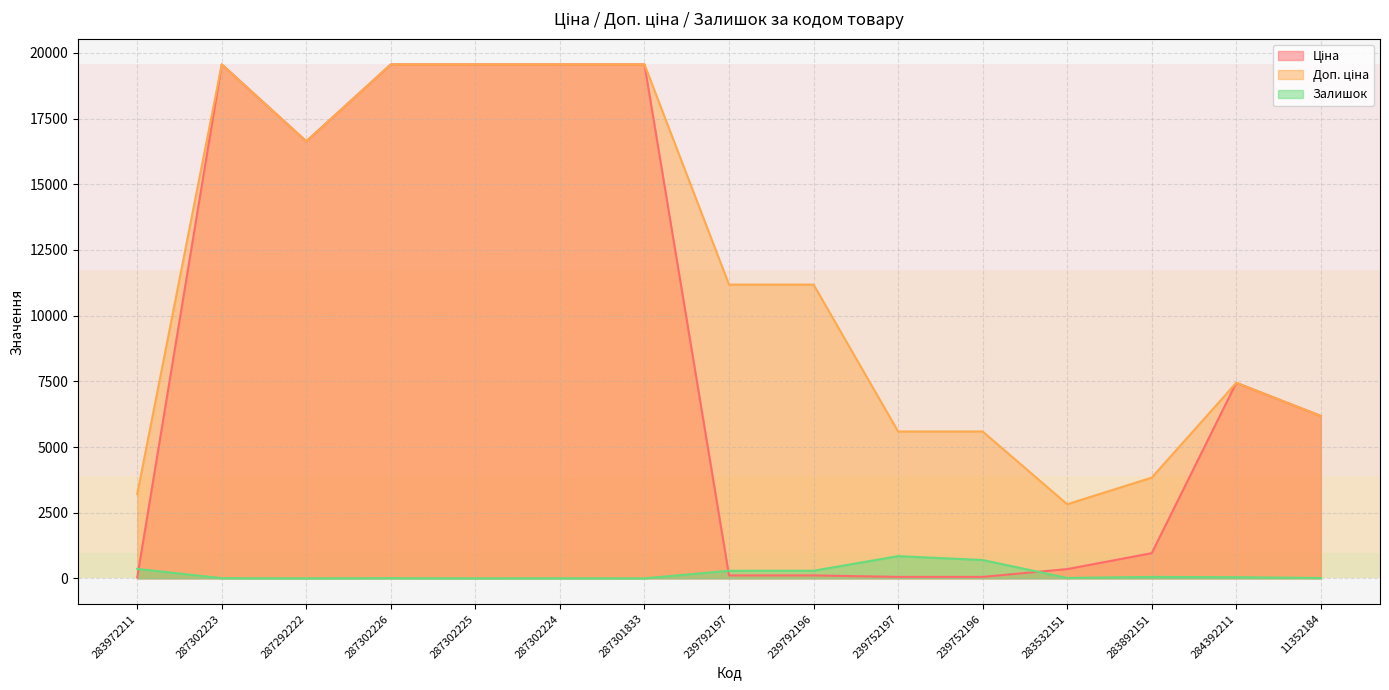

Is it true that Залишок equals 360.0 at 283972211?

True